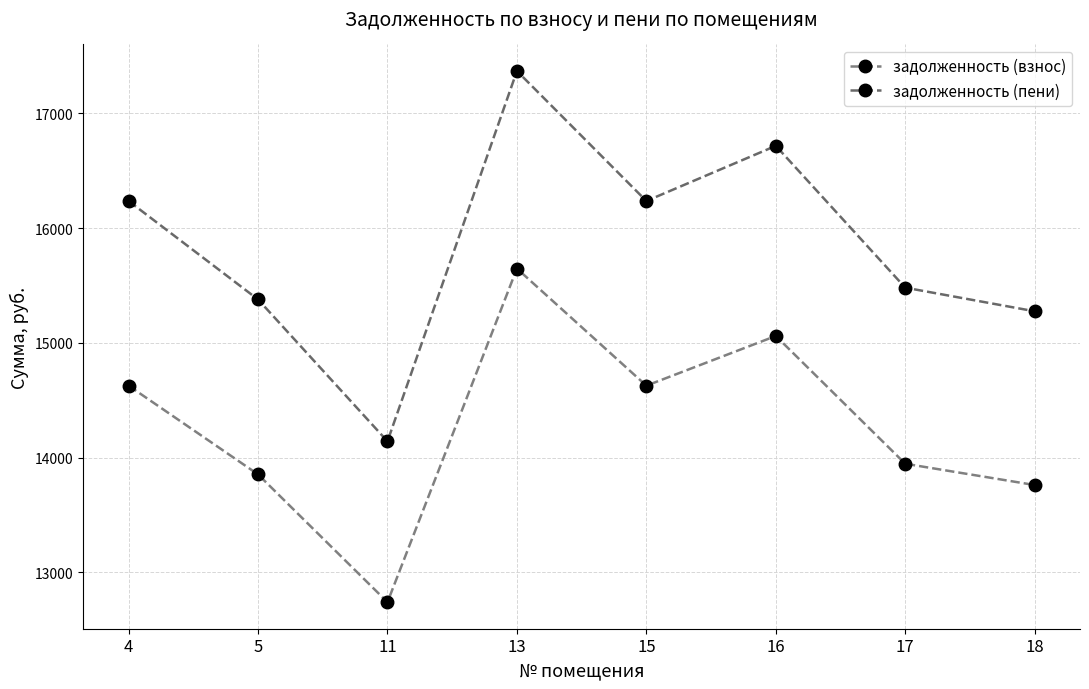

Where is задолженность (пени) nearest to the value 15755?

17